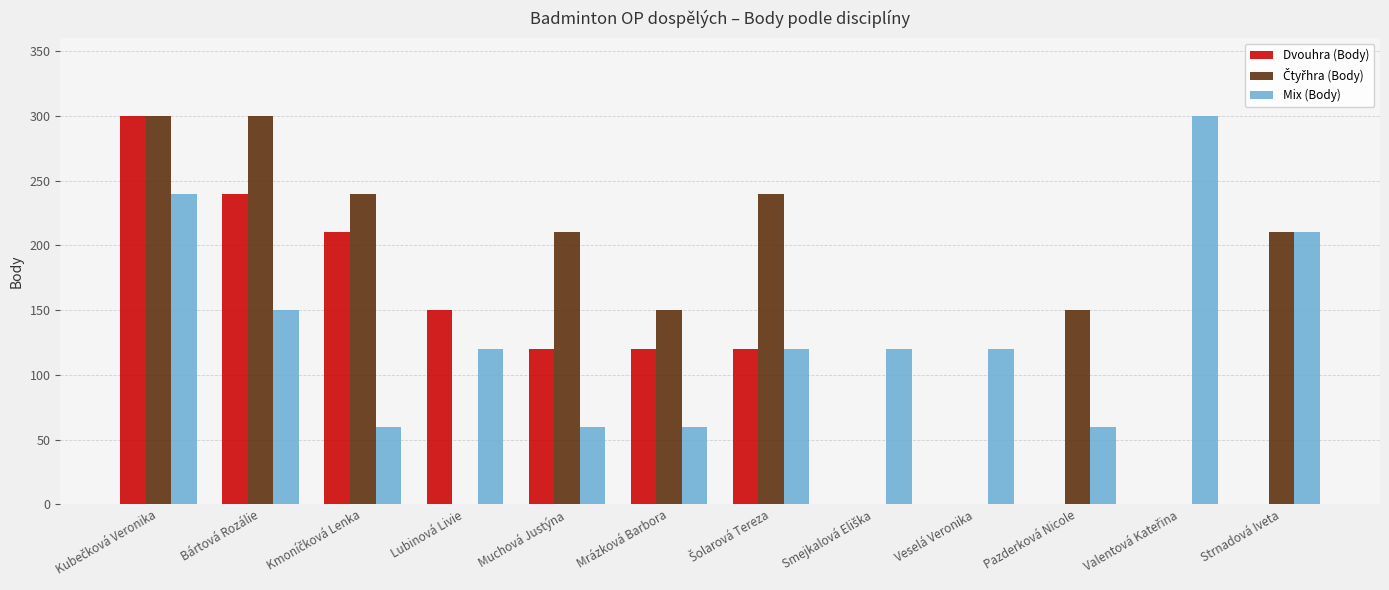

What is the maximum value for Dvouhra (Body)?

300